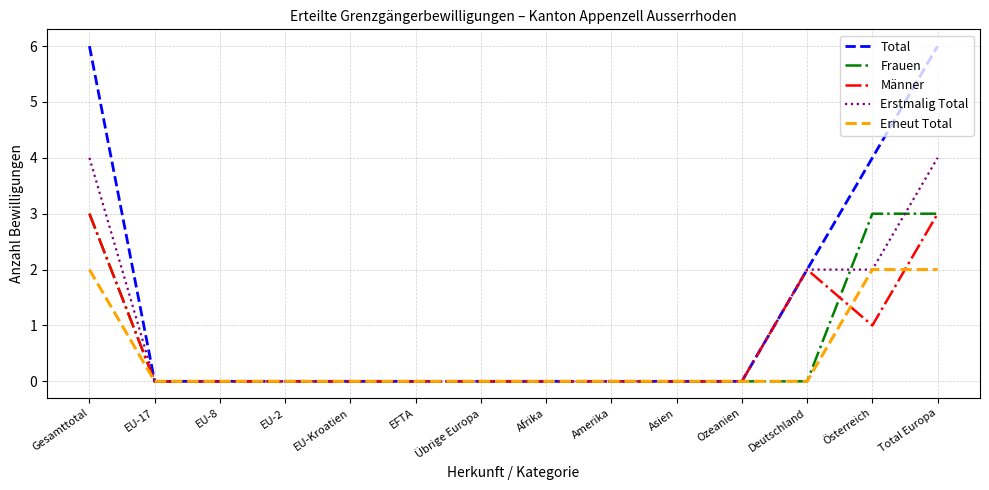

What is the approximate value of Total at Österreich?

4